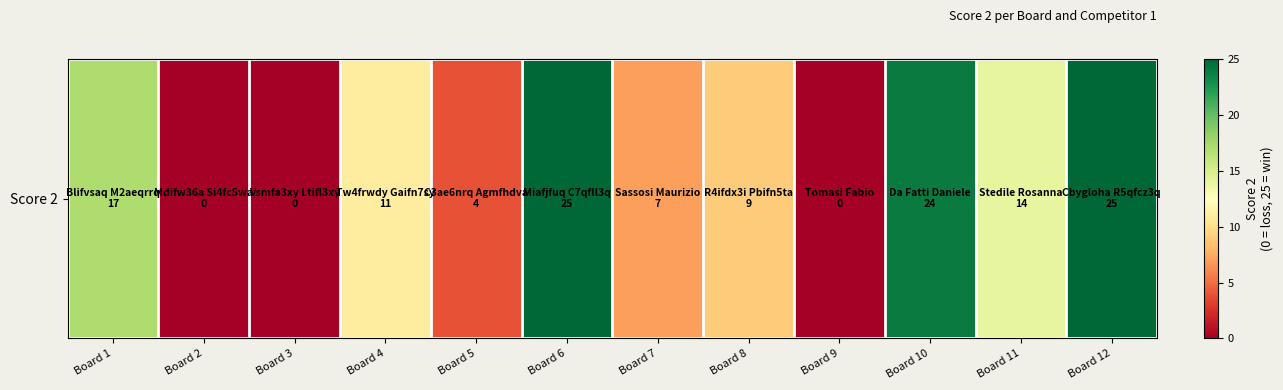

How many categories are shown in the chart?

12